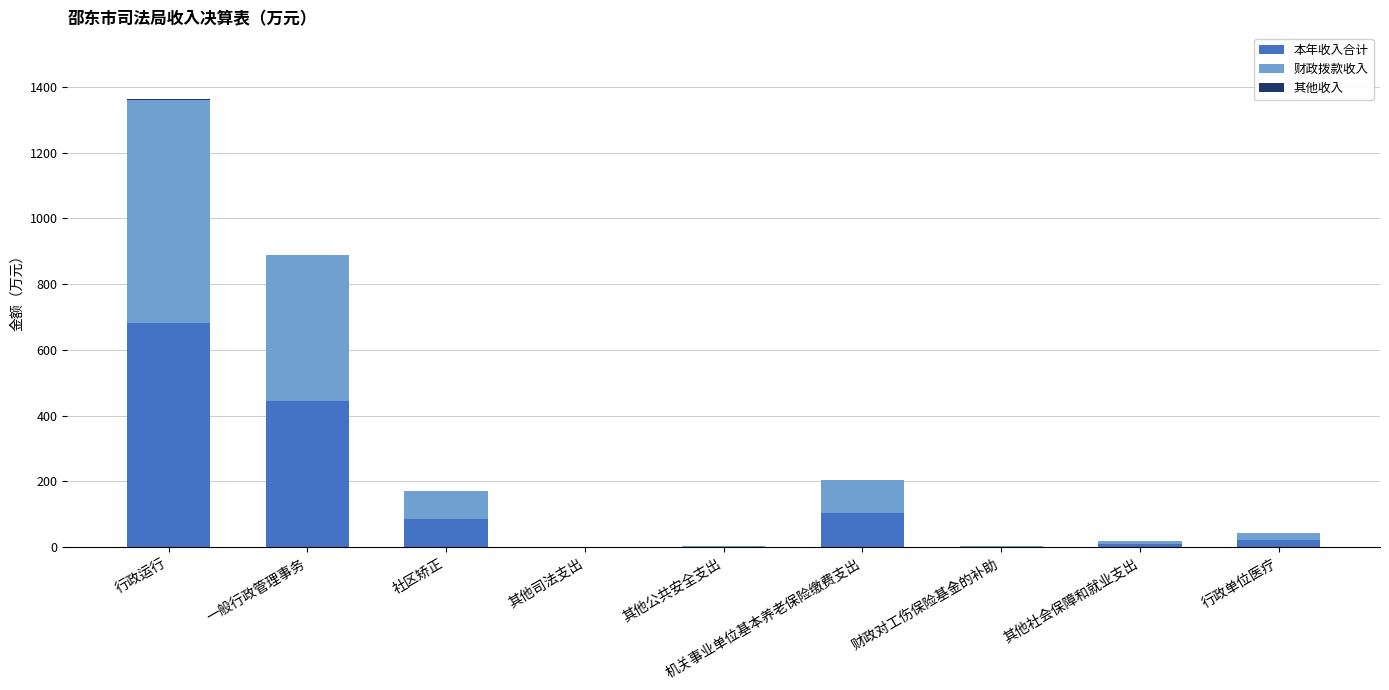

What is the sum of all 本年收入合计 values?

1346.1